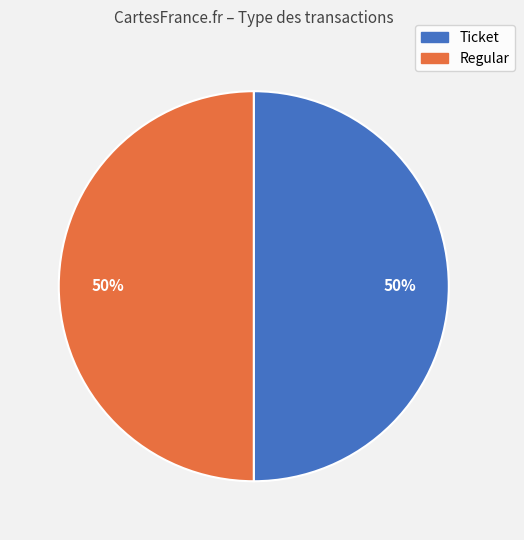

To the nearest percent, what portion does Regular represent?

50%